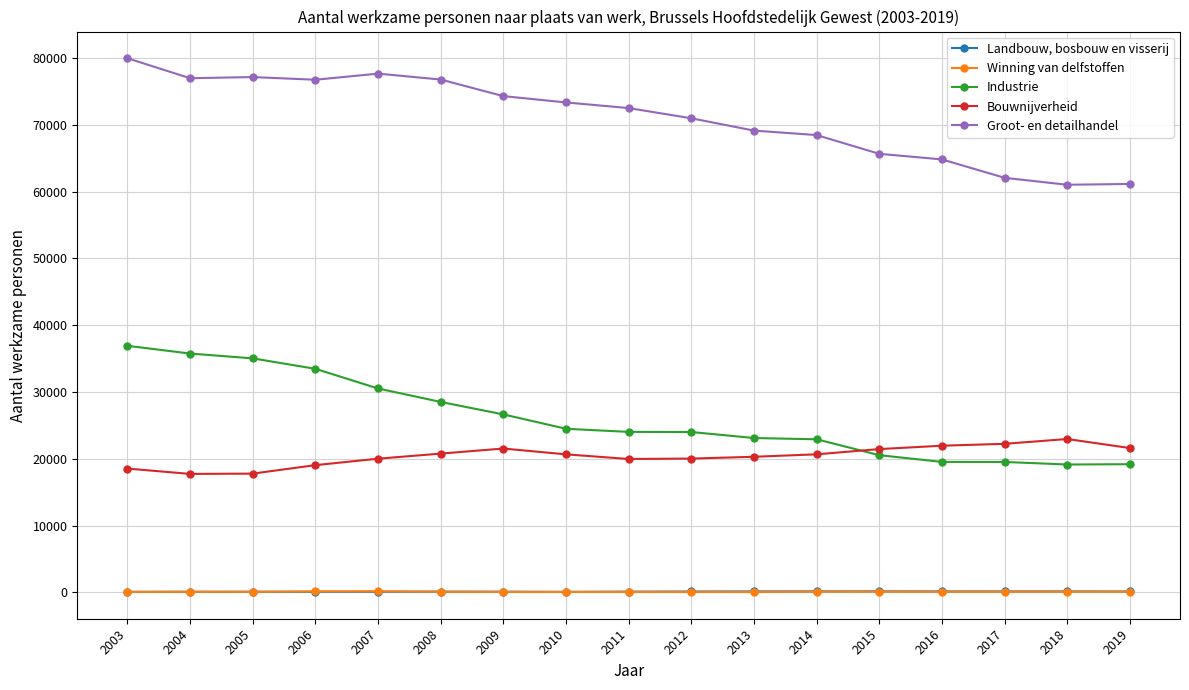

True or false: Bouwnijverheid and Landbouw, bosbouw en visserij cross at least once.

False